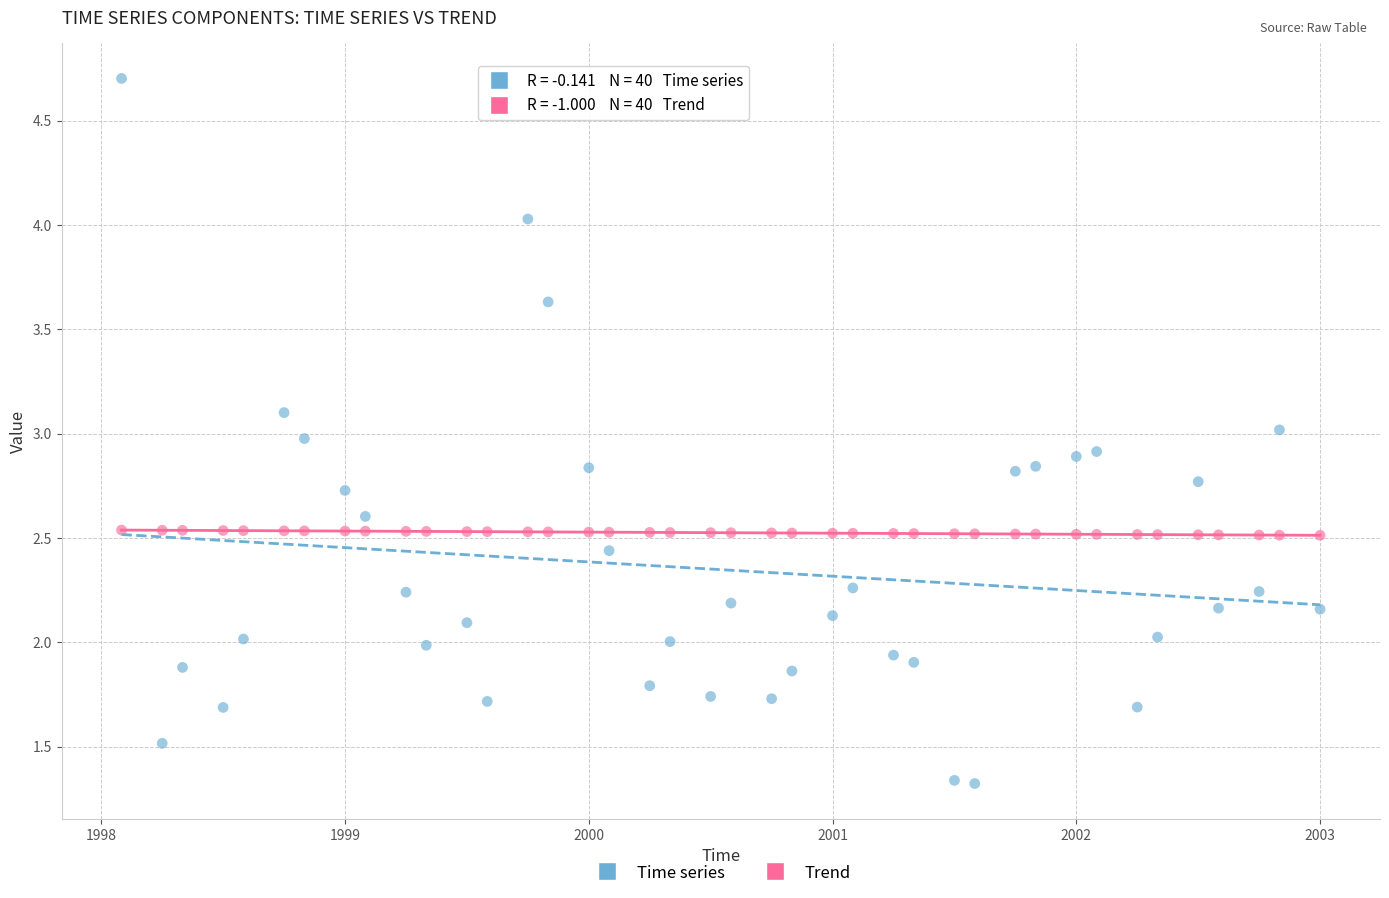

Across all data points, what is the range of Y values (max minus min)?

3.4